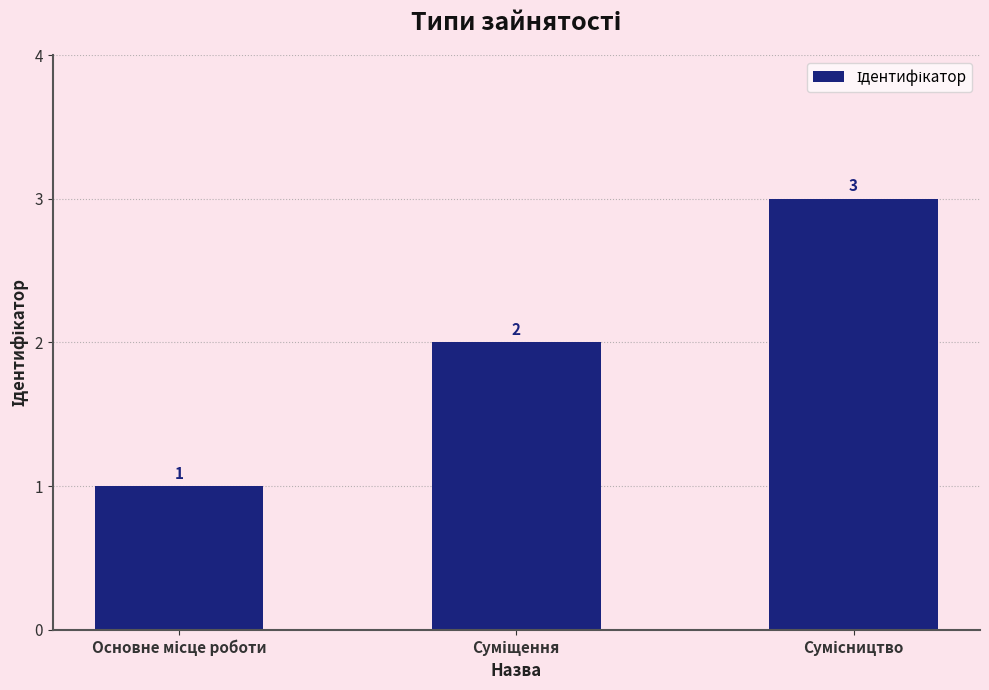

What is the difference between the second highest and minimum values?

1